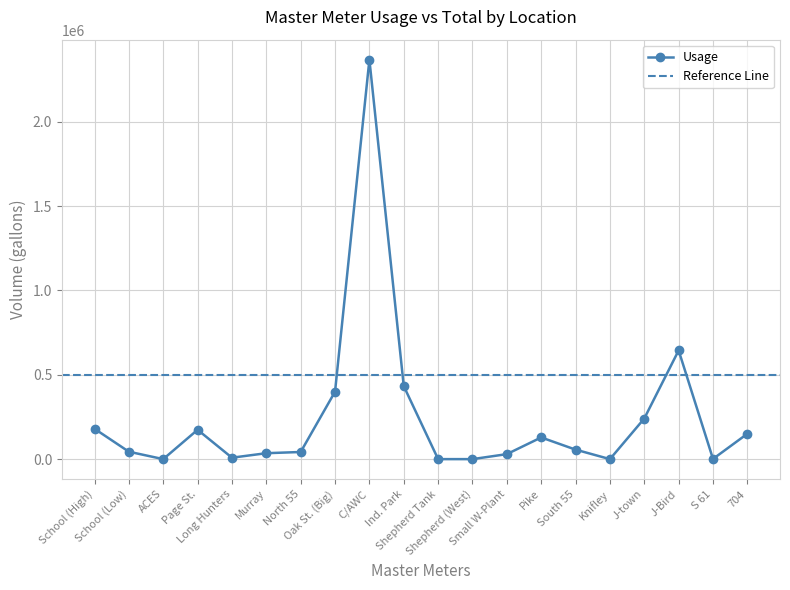

The chart shows a value of 127641 at J-town. True or false?

False